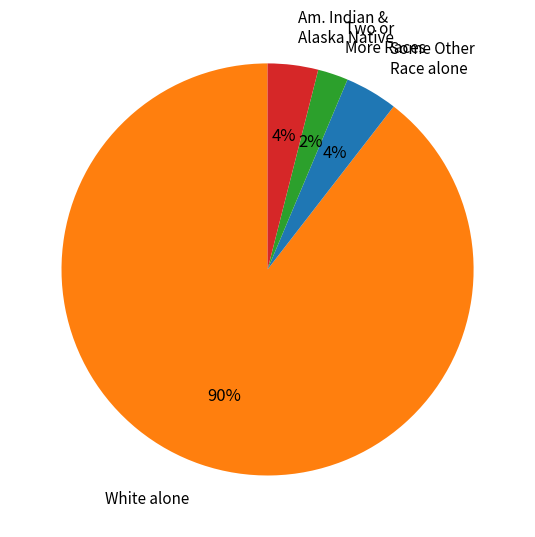

To the nearest percent, what portion does Some Other Race alone represent?

4%